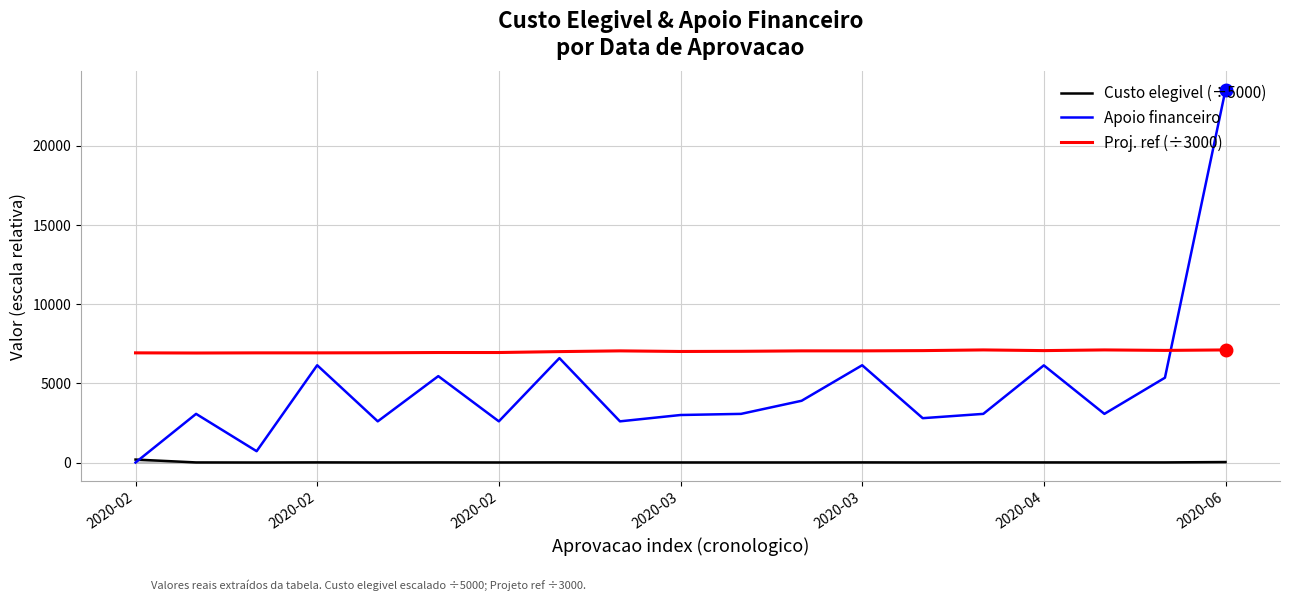

Which series has the widest spread of values?

Apoio financeiro